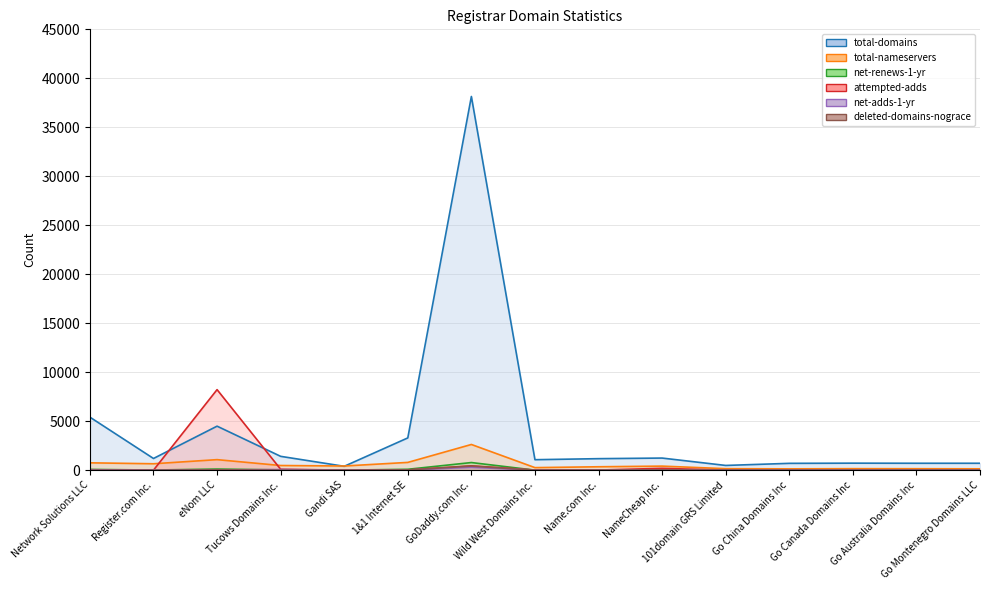

Reading left to right, transcribe all the data shown in this chart.

total-domains: 5417	1198	4497	1417	400	3298	38146	1074	1180	1241	488	702	721	711	711
total-nameservers: 755	660	1080	481	431	798	2628	265	353	419	158	139	158	153	143
net-renews-1-yr: 83	19	119	33	6	95	783	8	34	30	6	3	3	7	13
attempted-adds: 47	6	8225	99	11	24	449	14	17	193	3	0	0	0	0
net-adds-1-yr: 32	13	23	71	5	21	297	14	14	39	2	0	0	0	0
deleted-domains-nograce: 0	0	34	6	4	32	417	6	9	27	2	0	0	0	0